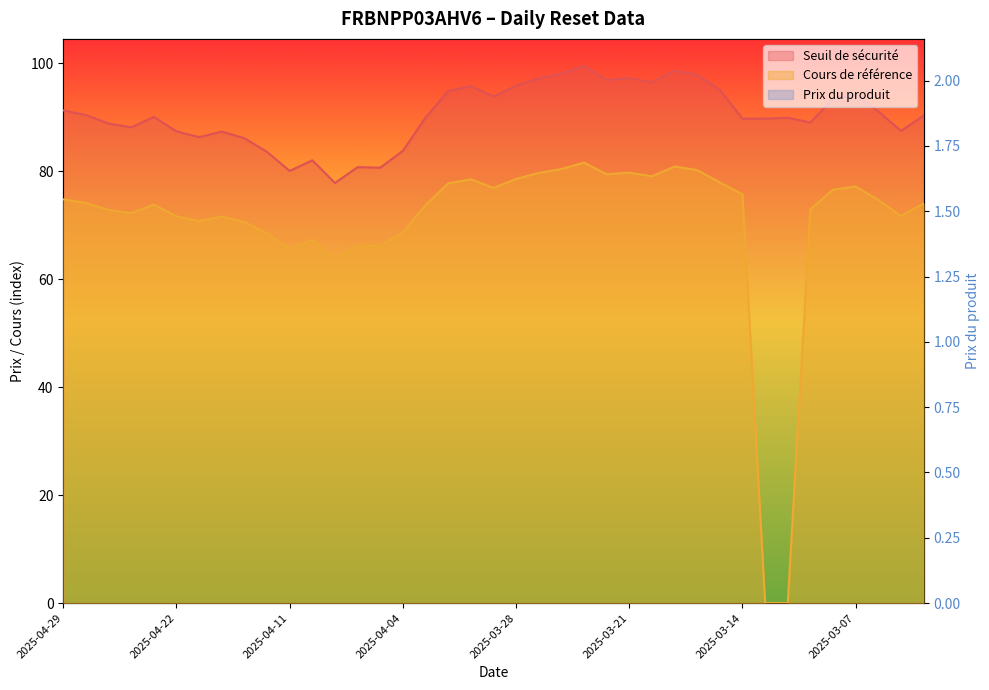

Rank the series at 2025-03-21 from lowest to highest value.

Prix du produit, Cours de référence, Seuil de sécurité